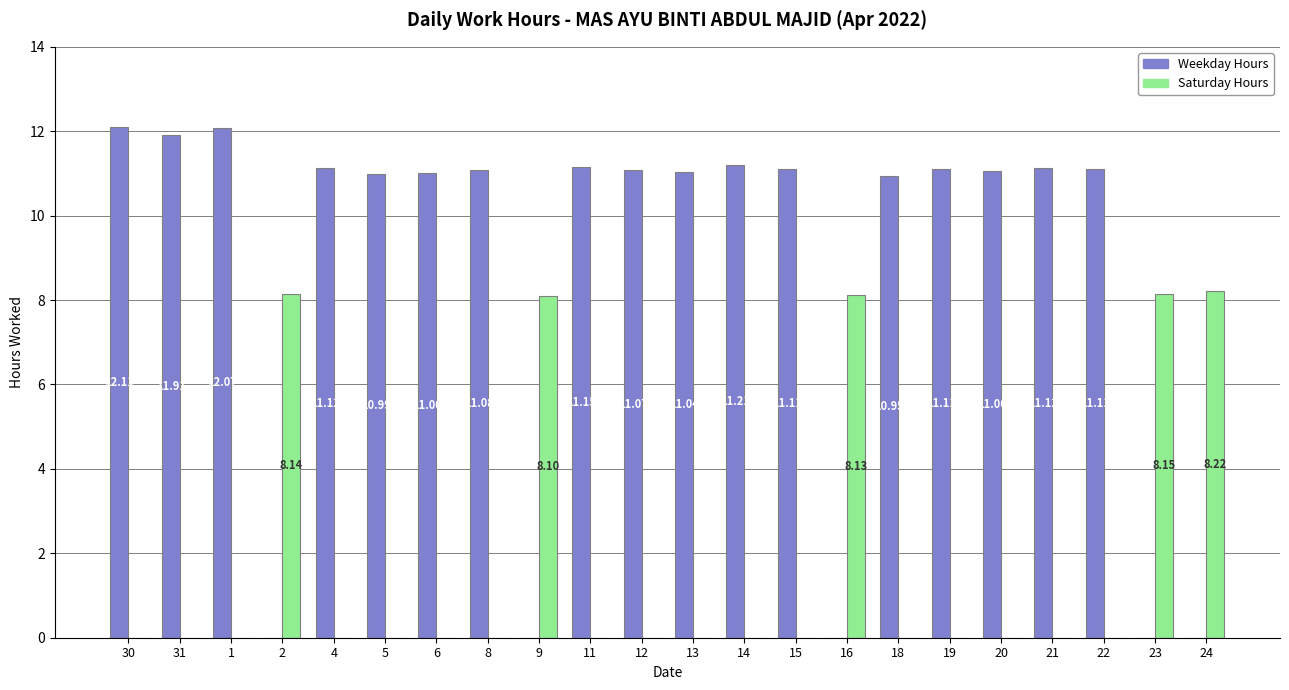

What is the sum of the Saturday Hours values at 2 and 6?

8.1